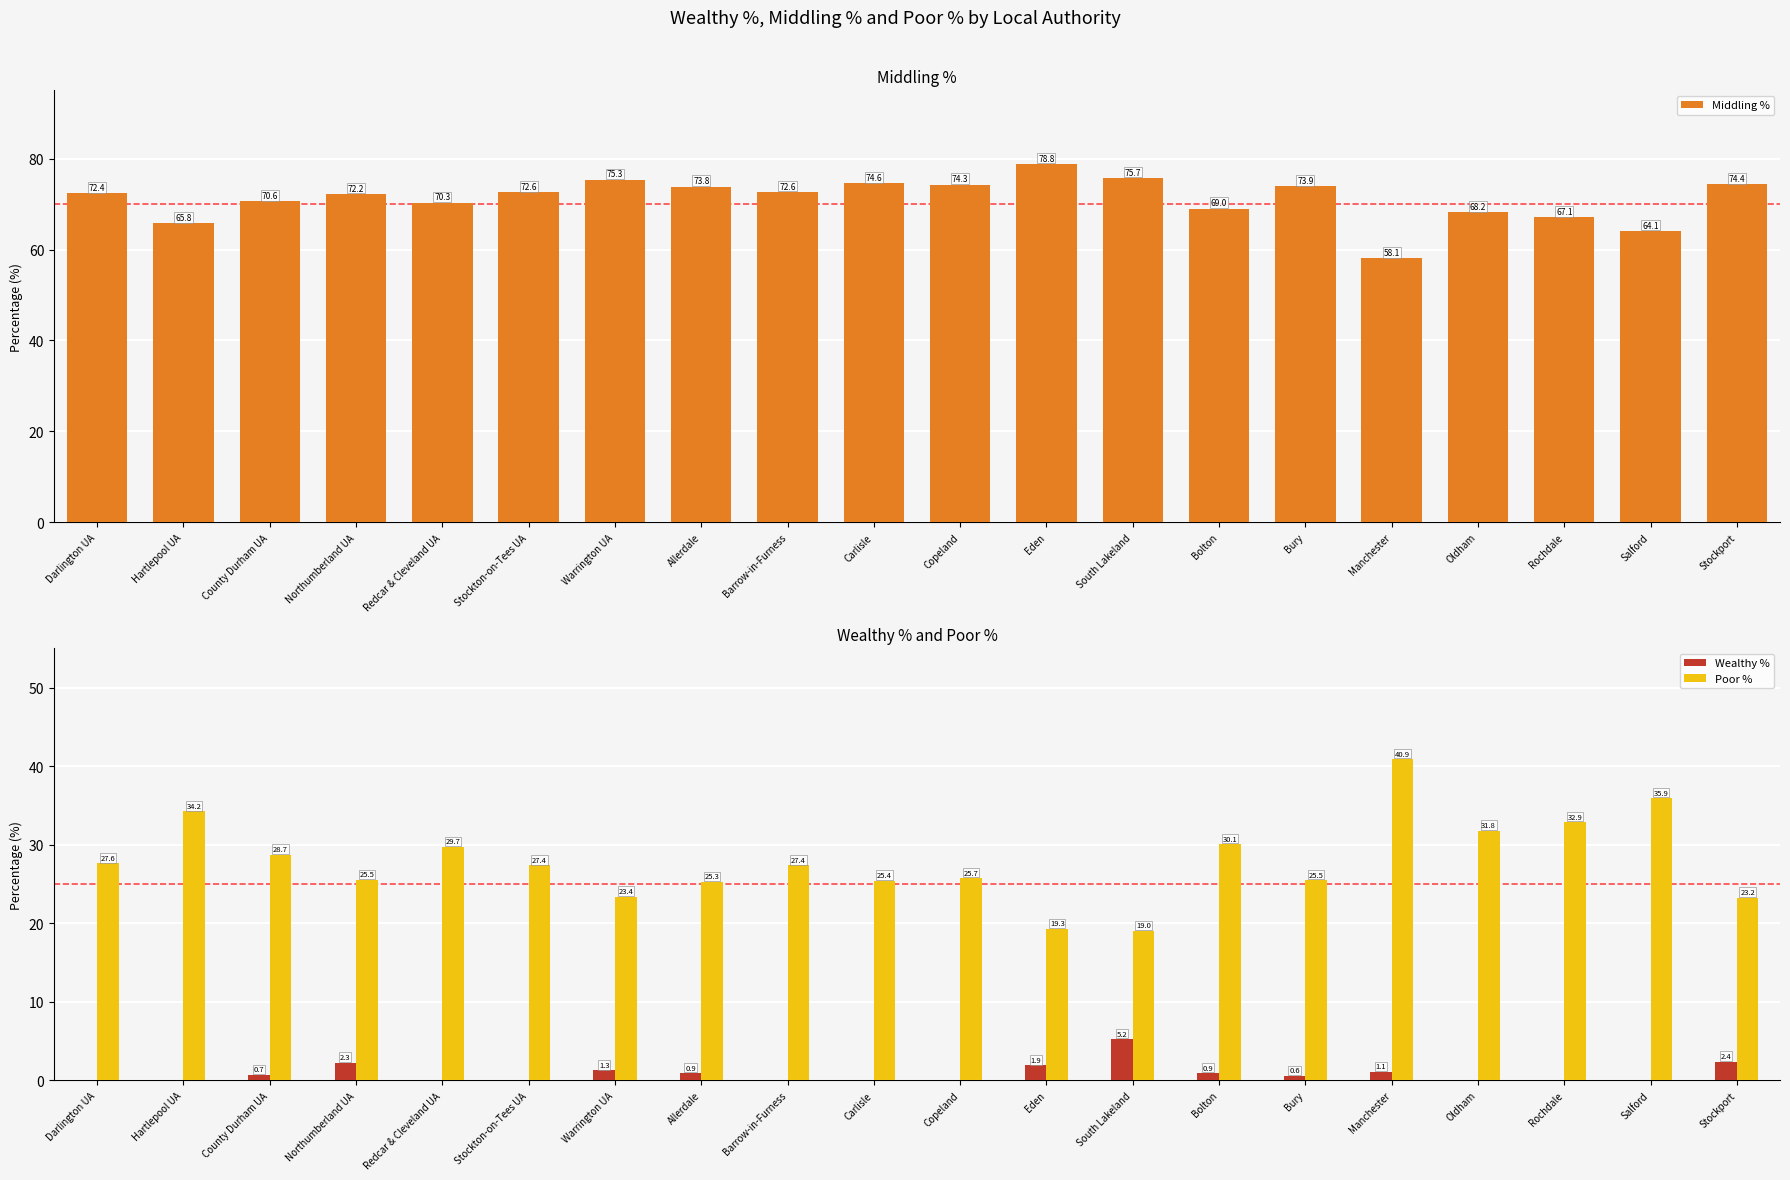

Rank the series at Hartlepool UA from lowest to highest value.

Wealthy %, Poor %, Middling %